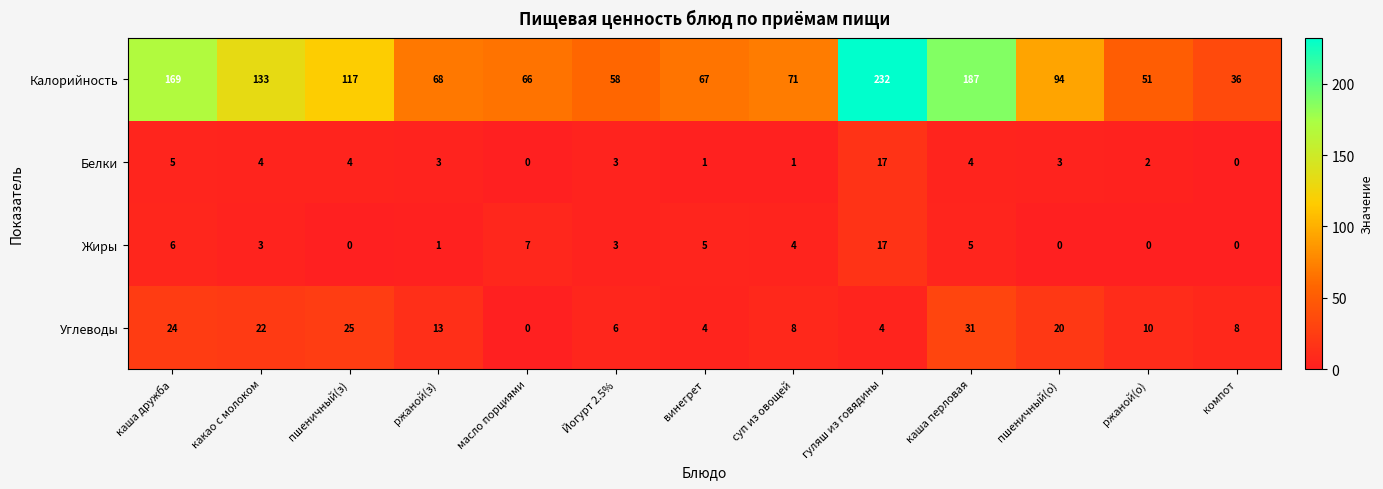

What is the total value across all series at масло порциями?

73